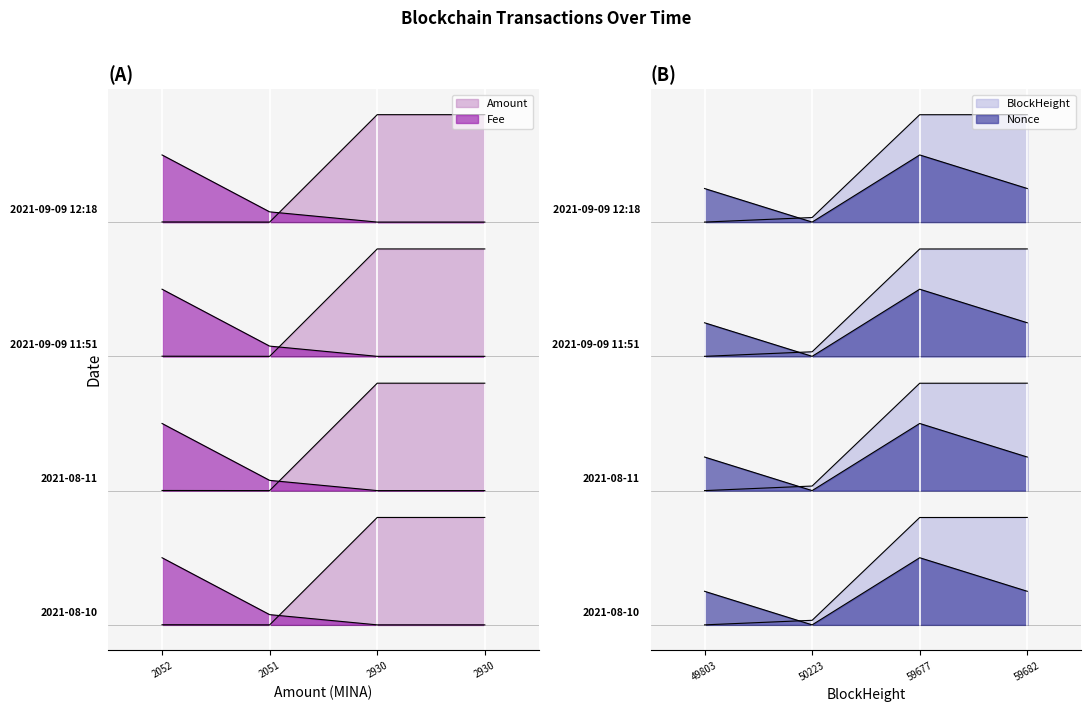

Where is Nonce nearest to the value 0?

50223